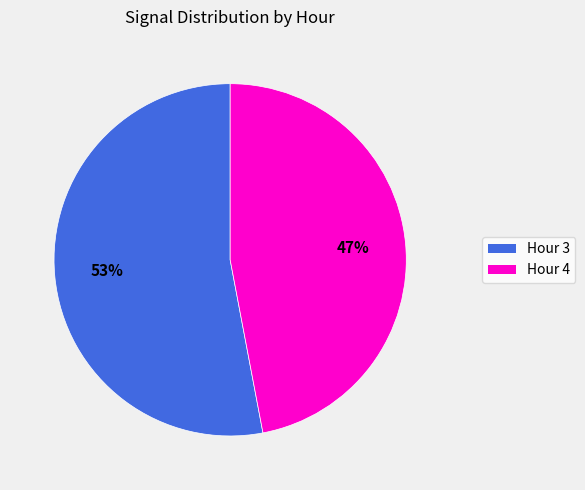

The Hour 4 slice represents 67% of the pie. True or false?

False